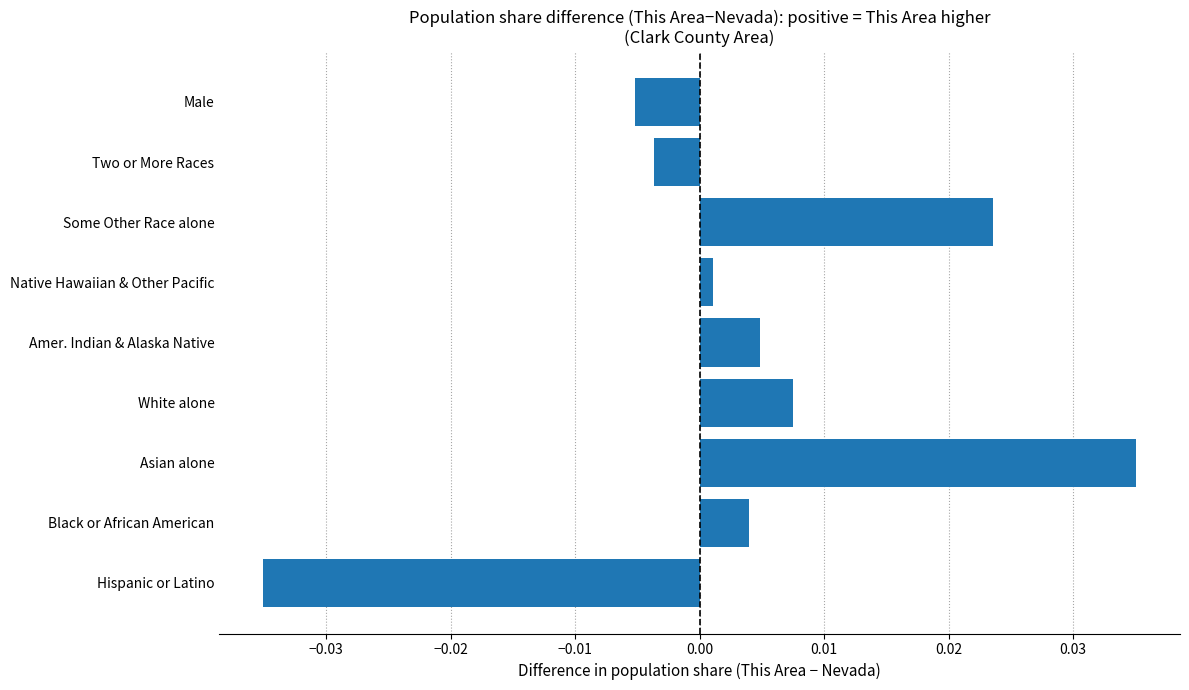

Count the number of values greater than 0.

6